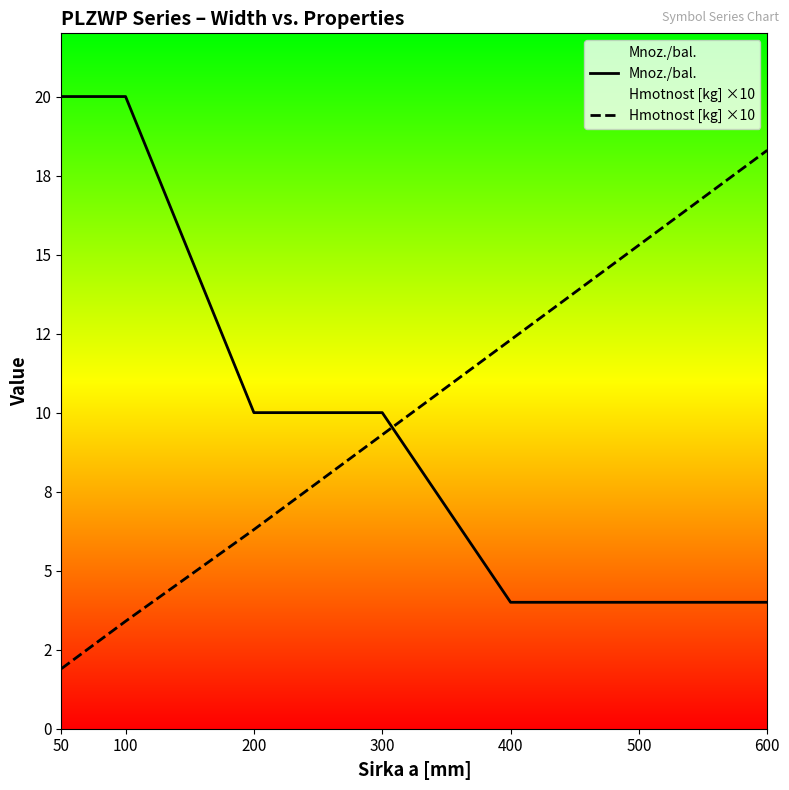

True or false: Mnoz./bal. has a value of 20.0 at 50.

True